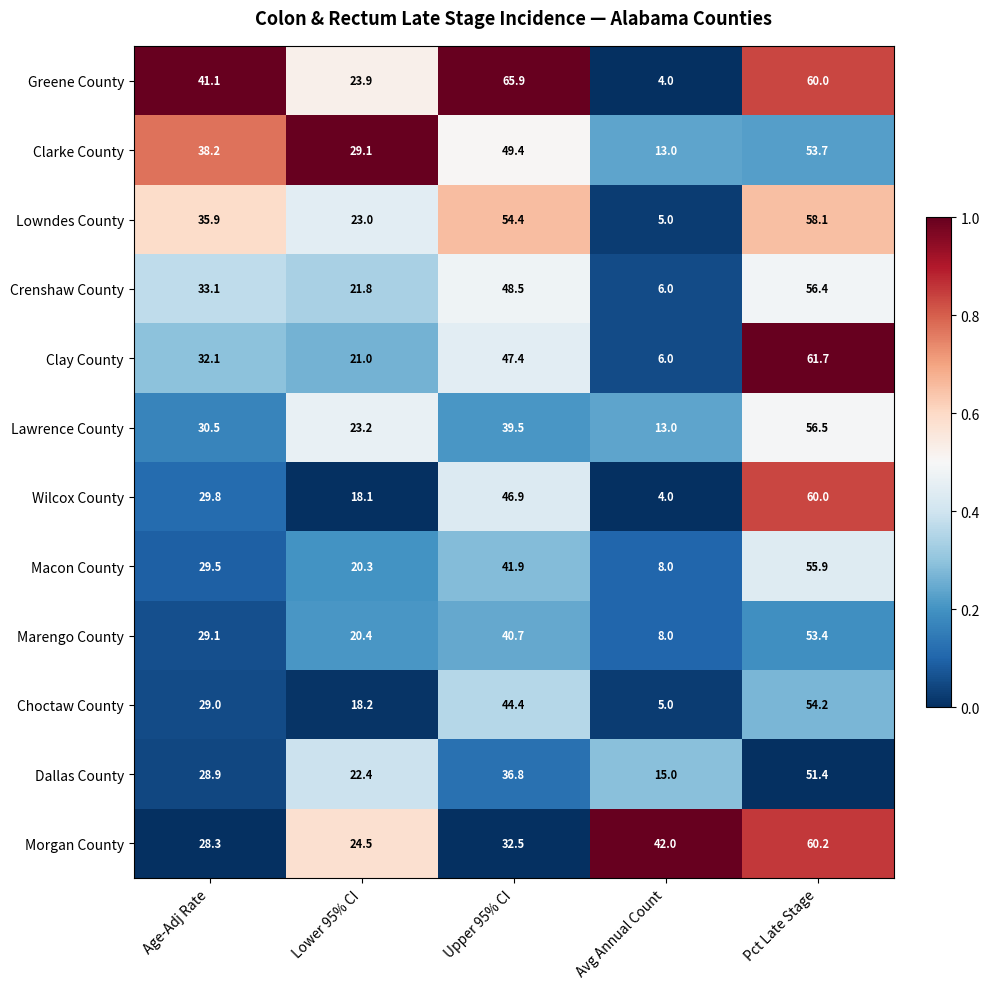

What is the spread (max minus min) of values at Avg Annual Count?

38.0